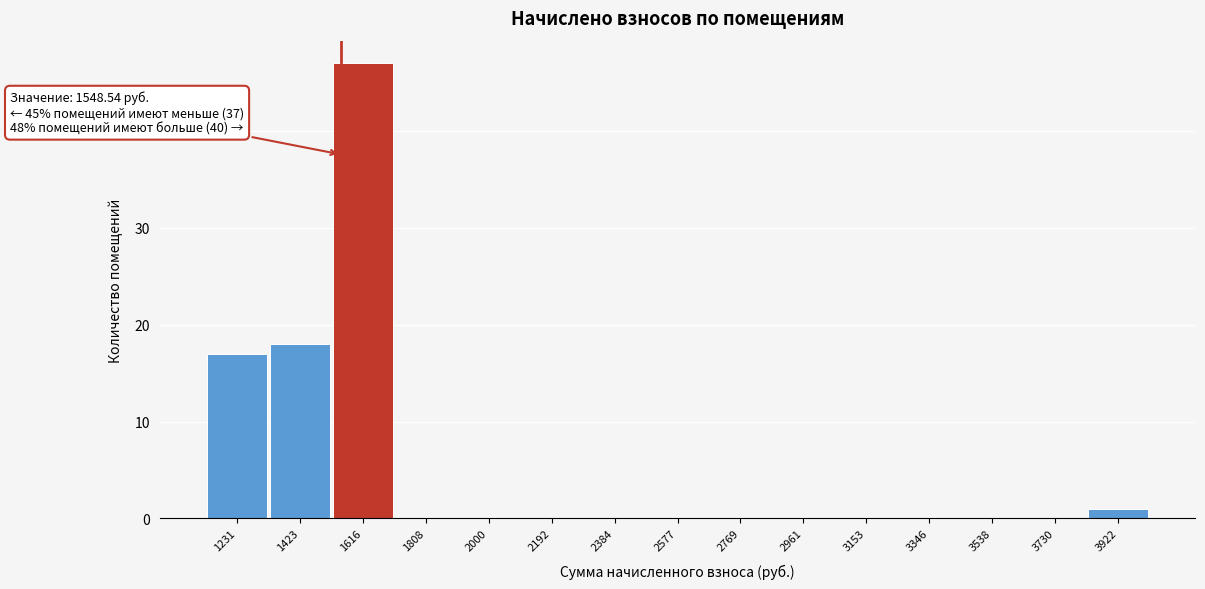

Over which range of the x-axis is the bar tallest?

1520 to 1720